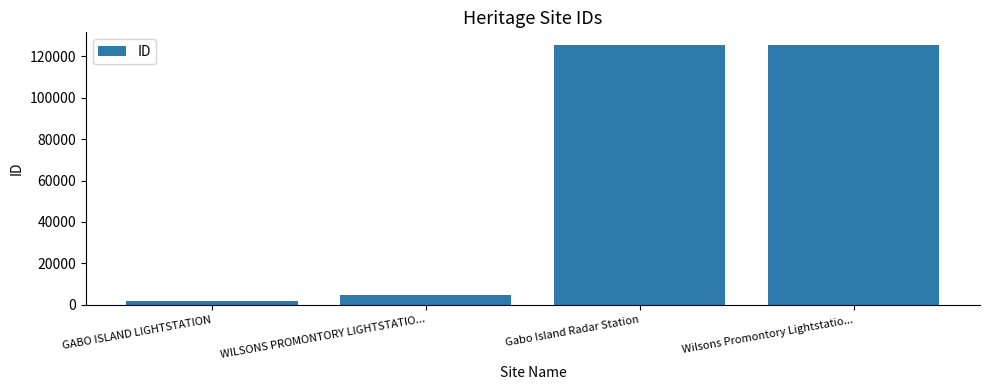

At which label is the value closest to 63655?

WILSONS PROMONTORY LIGHTSTATIO...